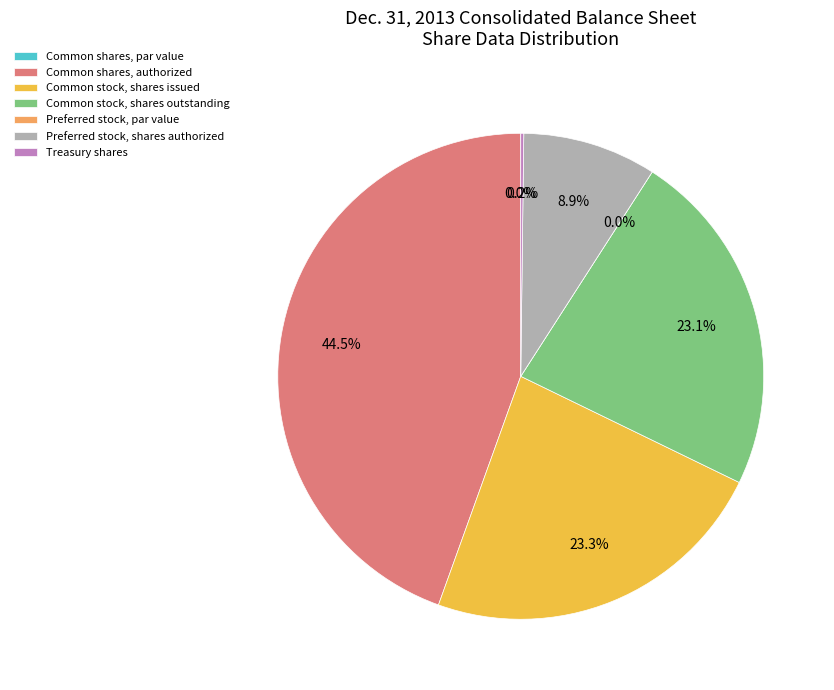

To the nearest percent, what is the difference between the largest and smallest slice percentages?

45%